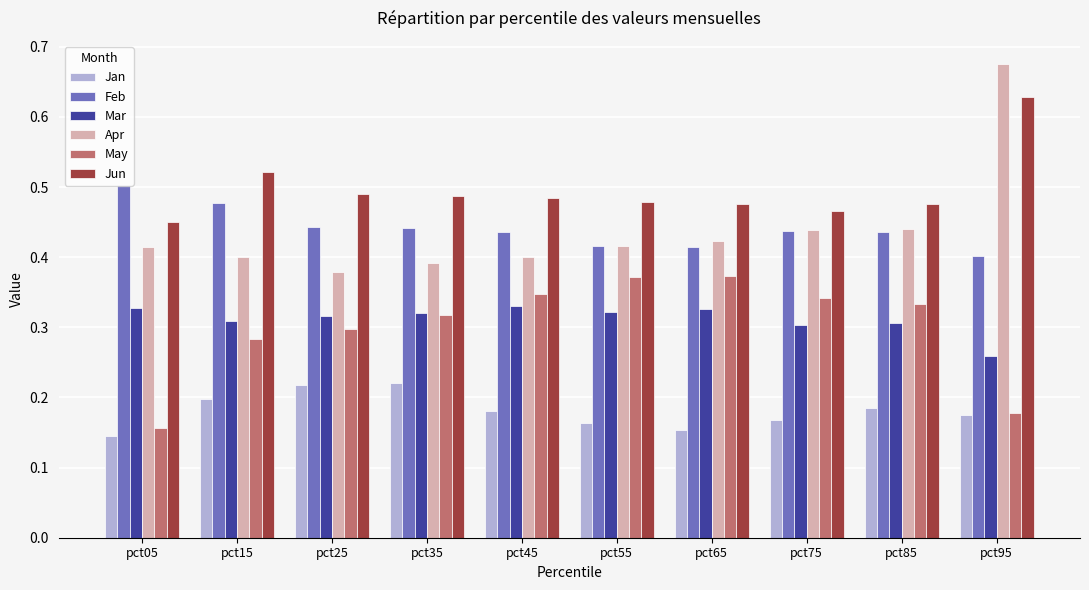

How many May values are between 0 and 1?

10